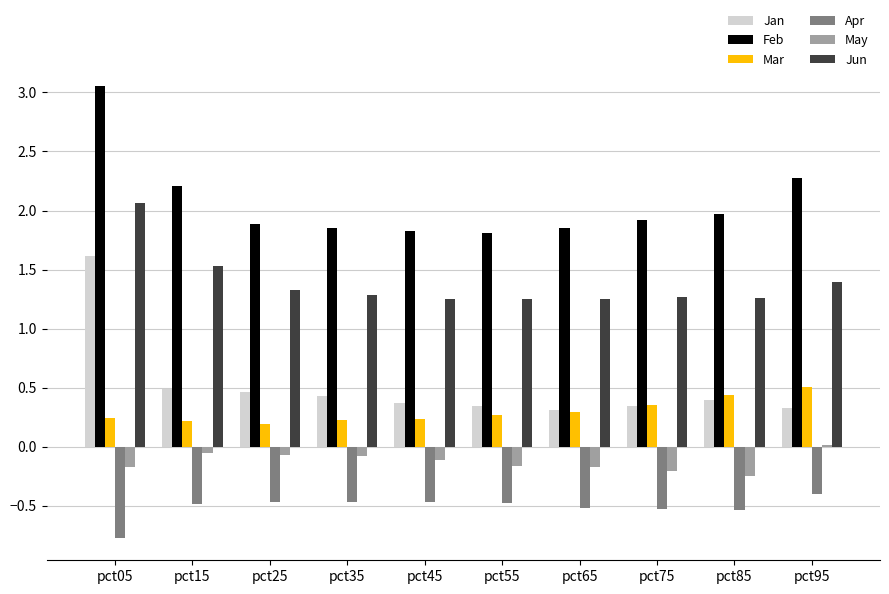

What is the average value of the Apr series?

-0.5